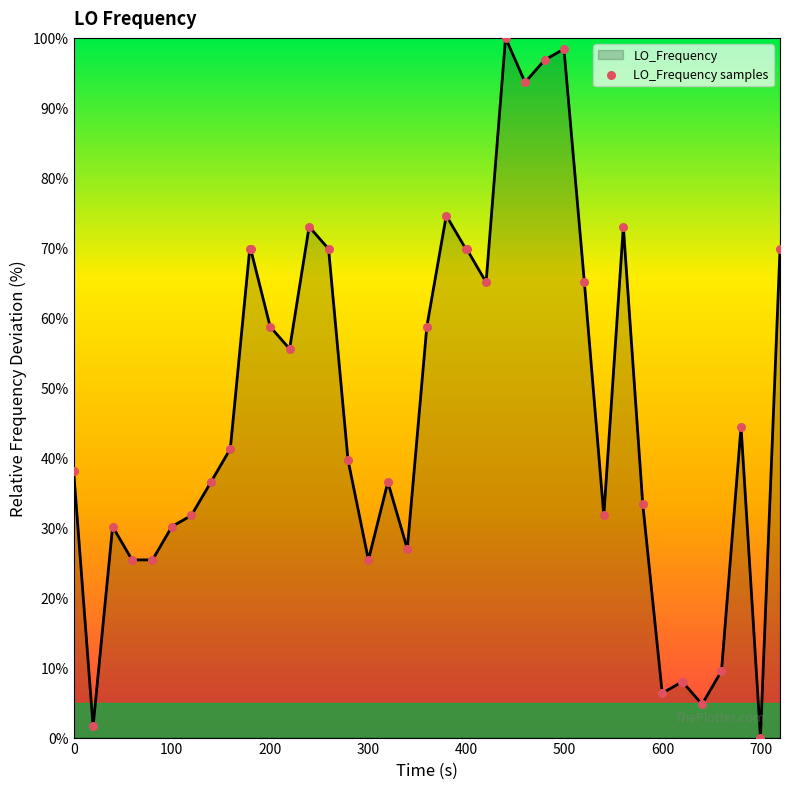

Does the chart have visible grid lines?

No